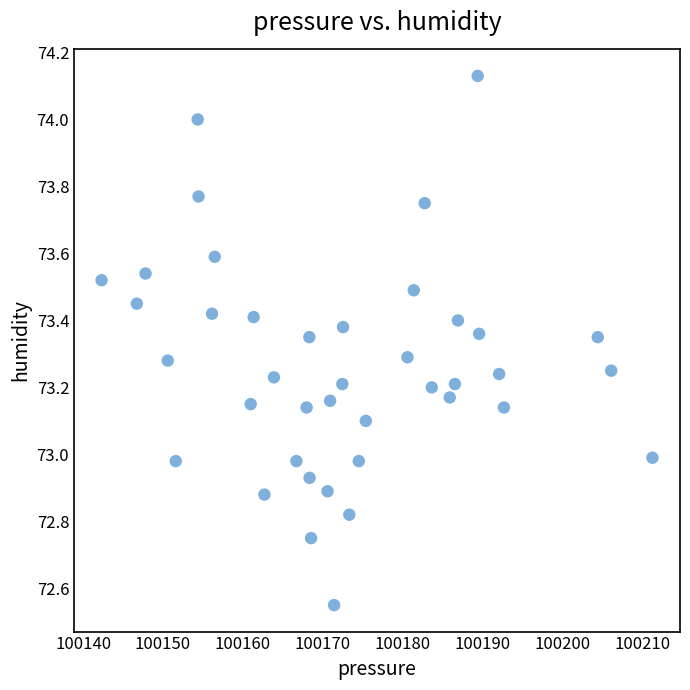

What is the range of X values (max minus min)?

68.9